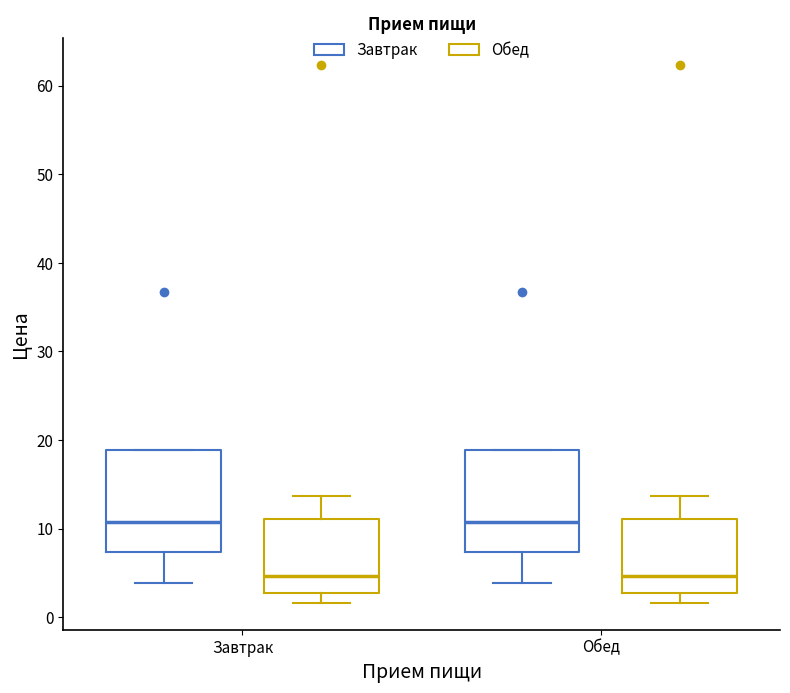

Reading left to right, transcribe this box plot: for each box, give where its median line is, the range the box spans, and where its two whiskers end, as read against the y-axis. The values are not printed on the chart, so give them approximately, as read against the axis.

Завтрак (Завтрак): median 11, box 7 to 19, whiskers 4 to 19
Завтрак (Обед): median 5, box 3 to 11, whiskers 2 to 14
Обед (Завтрак): median 11, box 7 to 19, whiskers 4 to 19
Обед (Обед): median 5, box 3 to 11, whiskers 2 to 14